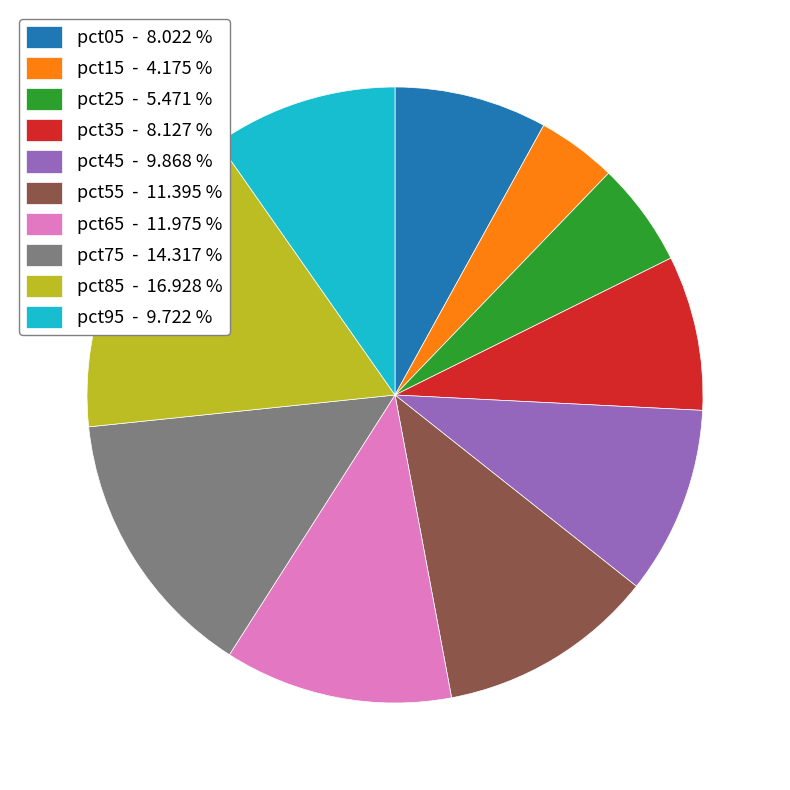

Is there any slice that represents more than half of the pie?

No